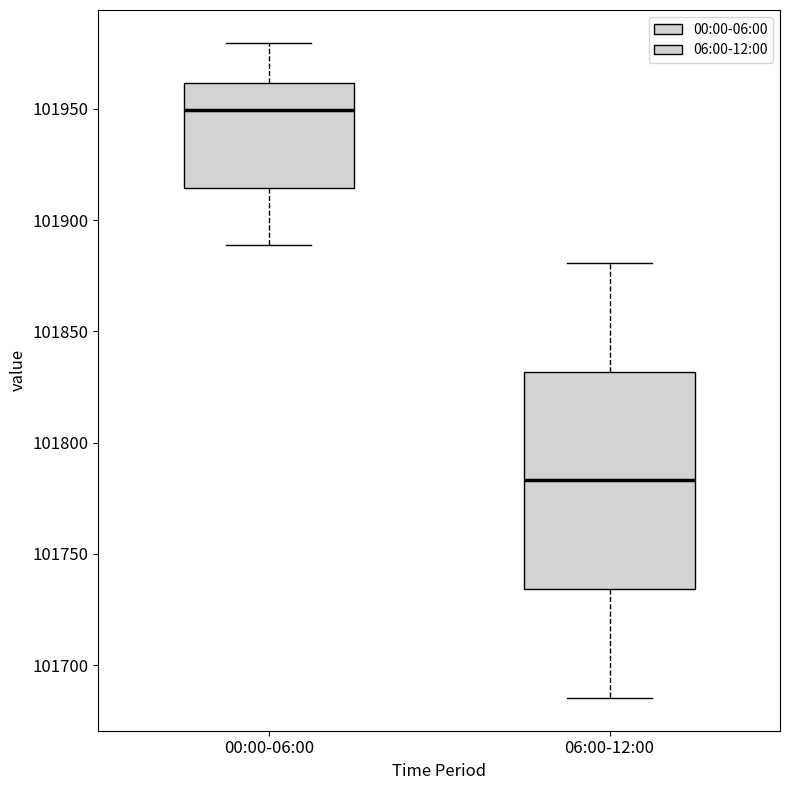

Which box has the highest median line?

00:00-06:00